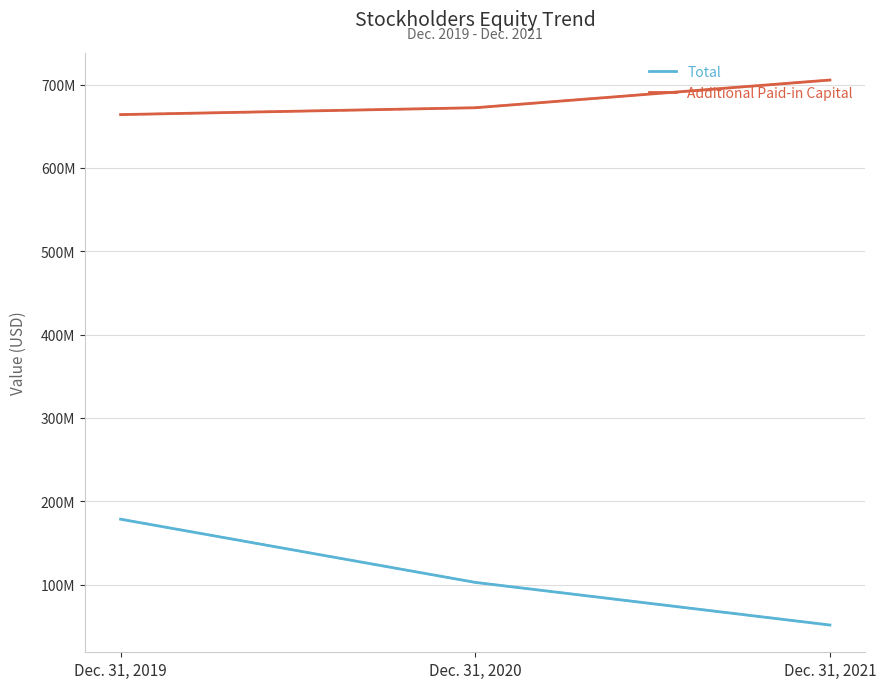

Reading left to right, extract all data points from this chart.

Total: Dec. 31, 2019=178430000	Dec. 31, 2020=102551000	Dec. 31, 2021=51375000
Additional Paid-in Capital: Dec. 31, 2019=664064000	Dec. 31, 2020=672304000	Dec. 31, 2021=705570000